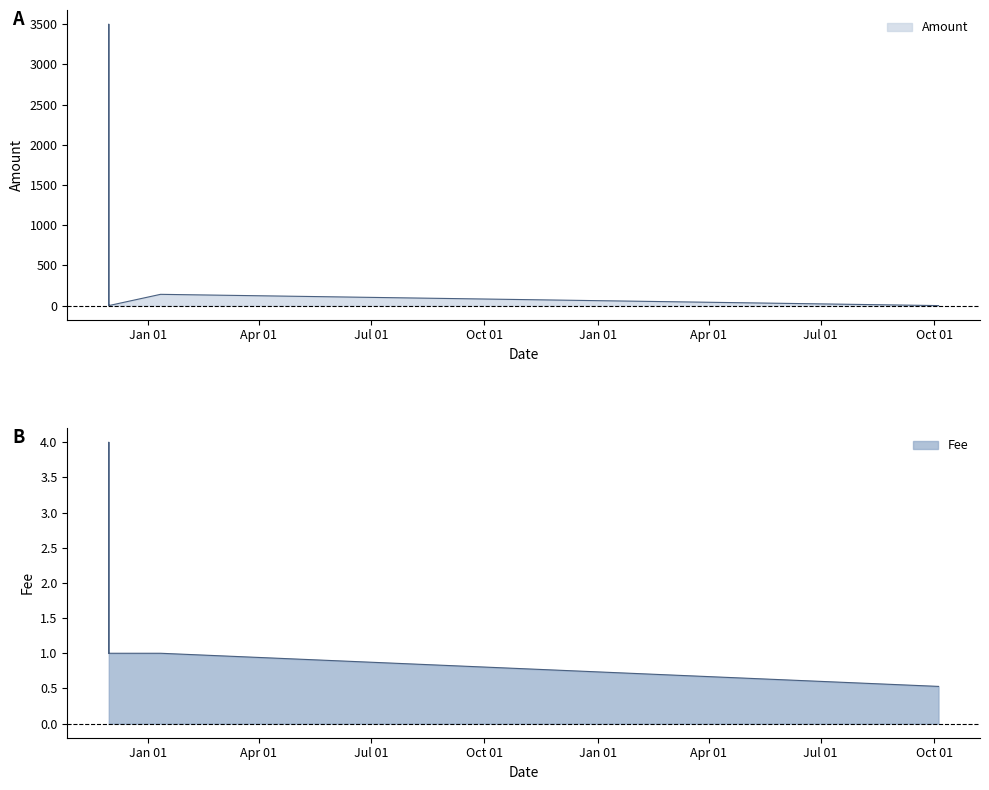

How many intersections are there between Fee and Amount?

3